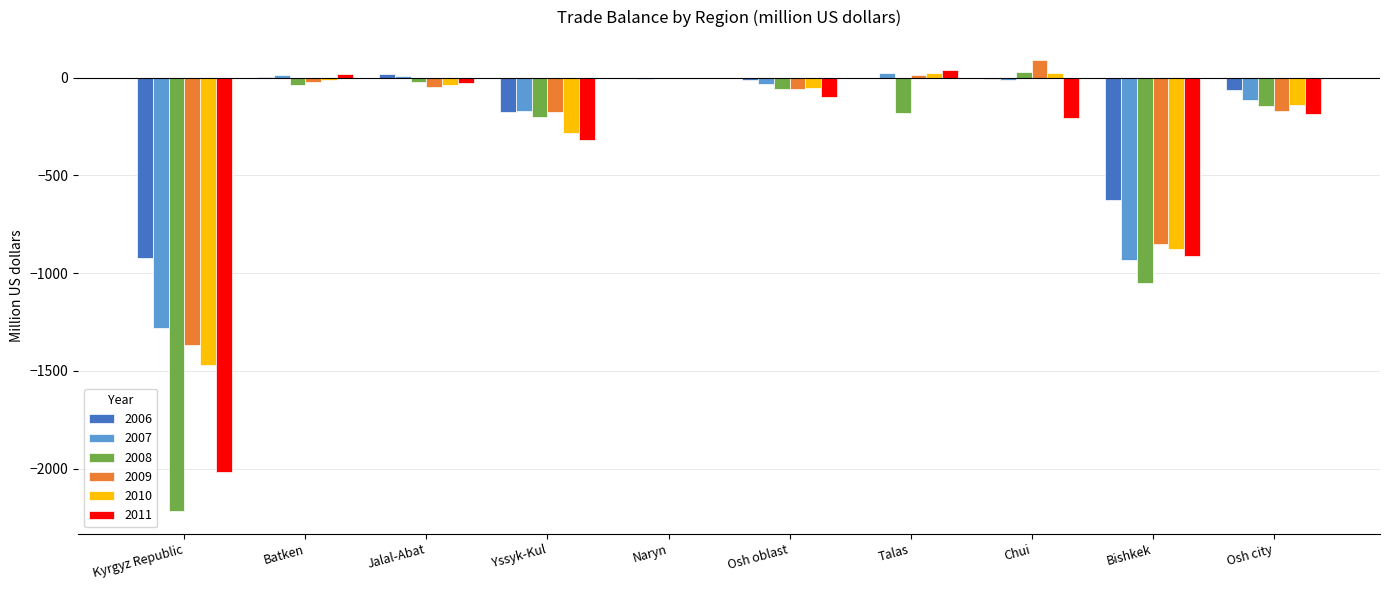

What is the approximate value of 2011 at Yssyk-Kul?

-321.1